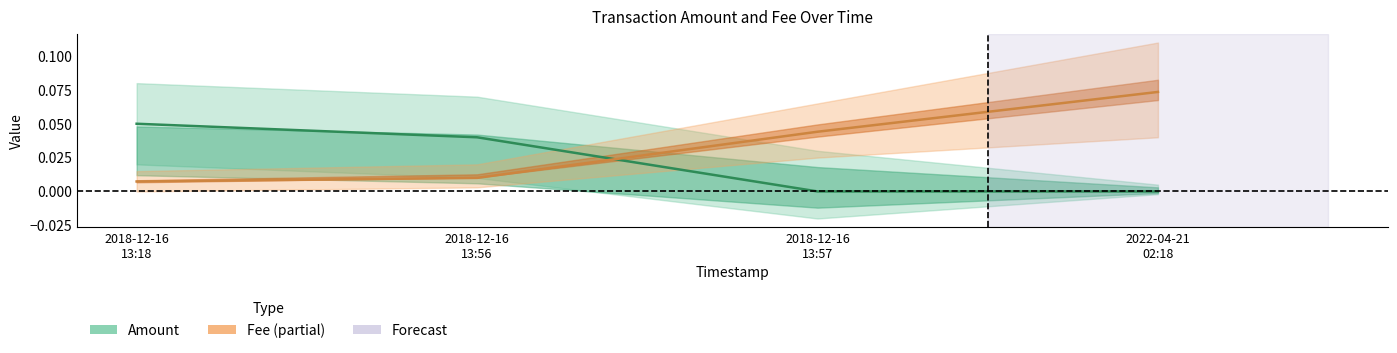

Reading right to left, list all the values displayed in this chart.

Amount: 2022-04-21
02:18=0.0	2018-12-16
13:57=0.0	2018-12-16
13:56=0.0	2018-12-16
13:18=0.1
Fee: 2022-04-21
02:18=0.1	2018-12-16
13:57=0.0	2018-12-16
13:56=0.0	2018-12-16
13:18=0.0